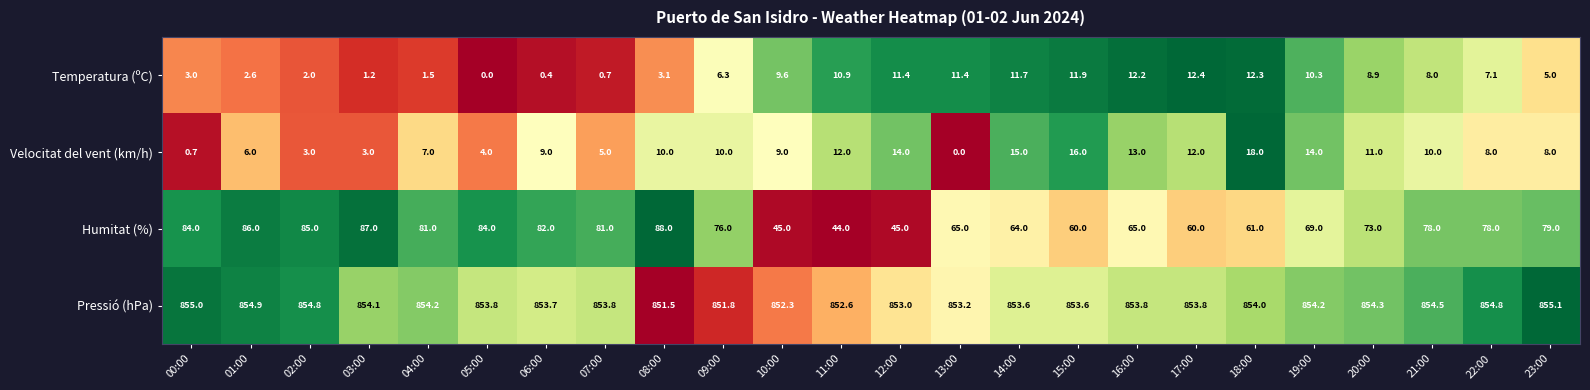

What is the sum of all Humitat (%) values?

1720.0